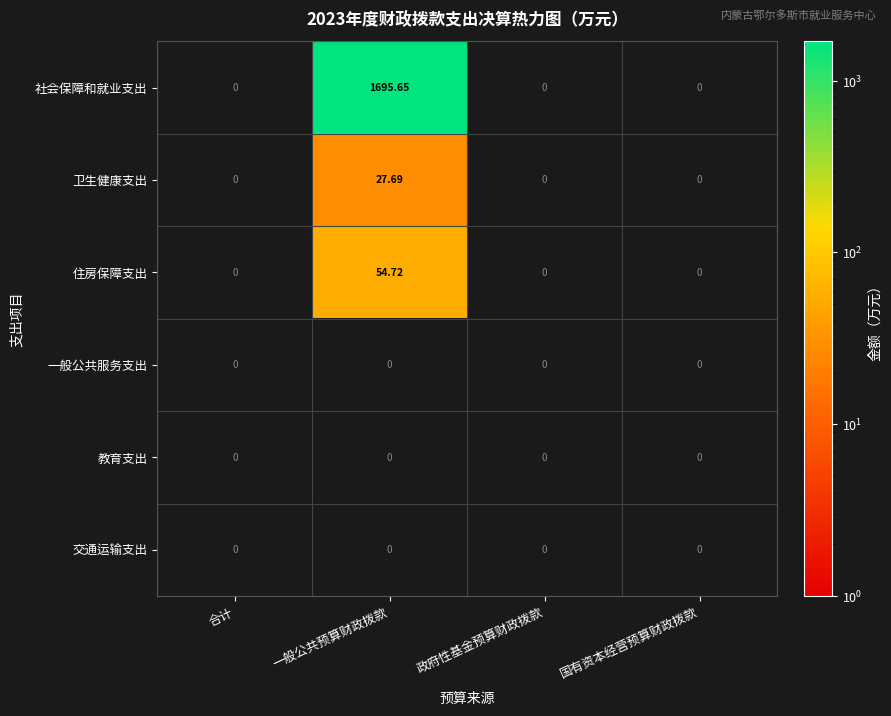

Count the number of categories in the chart.

4